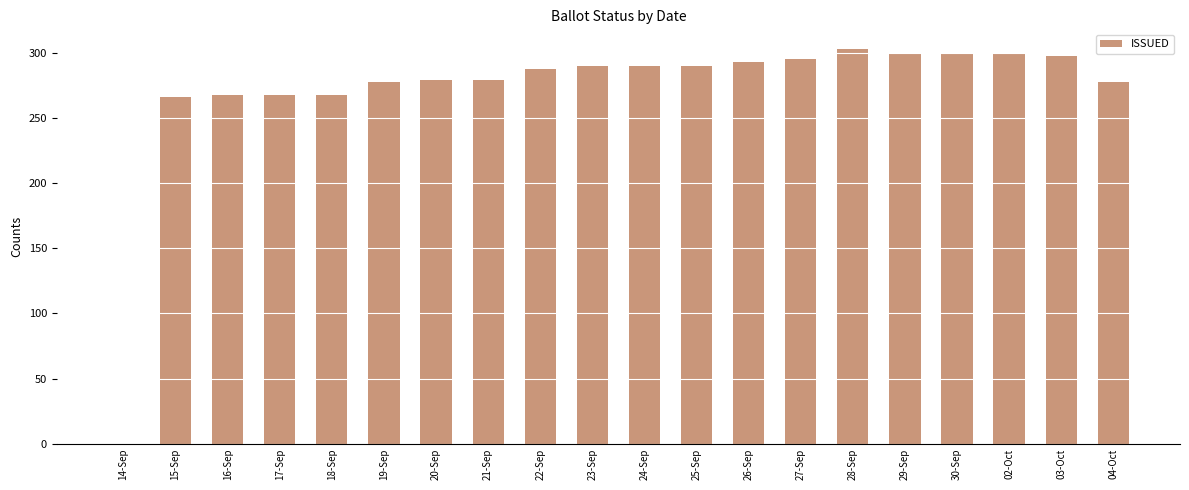

What is the maximum value shown in the chart?

303